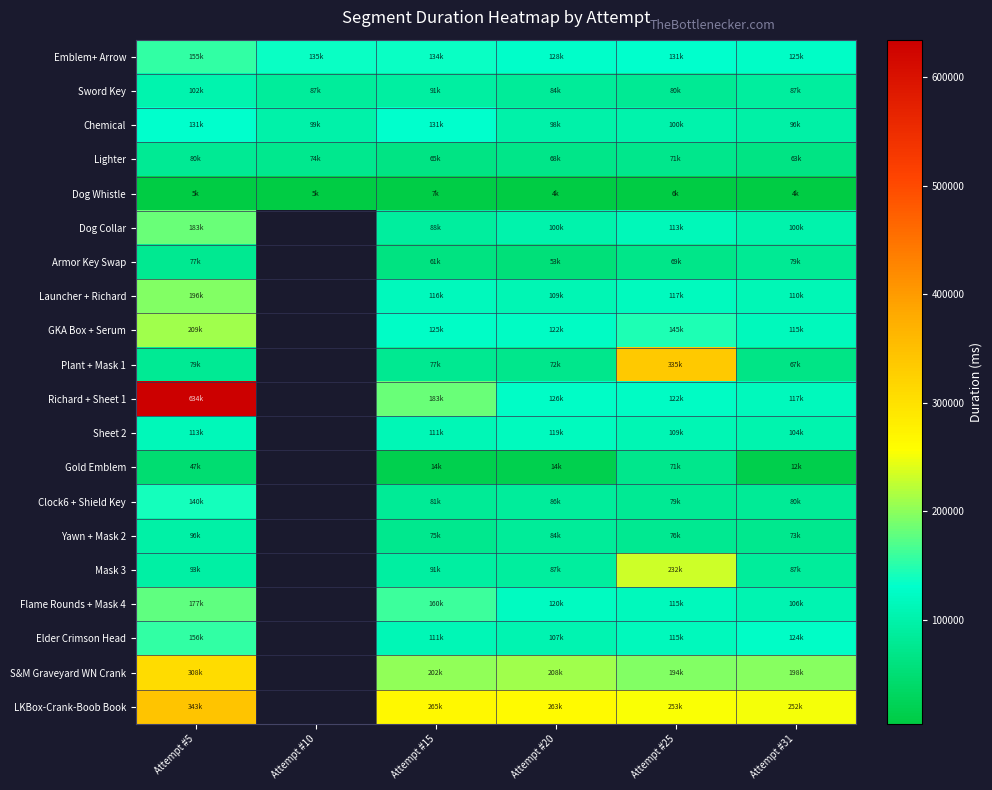

At how many categories does at least one series exceed 510372?

1